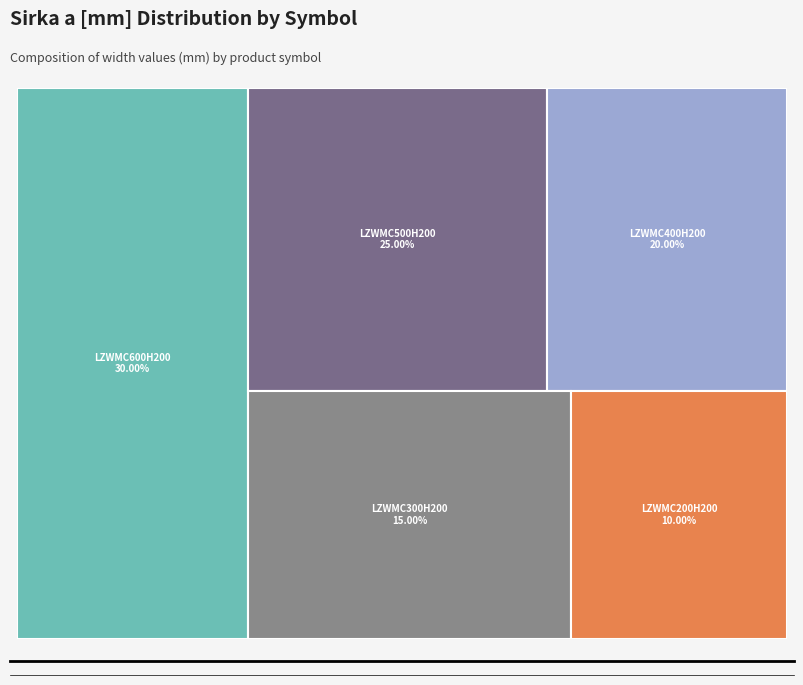

To the nearest percent, what portion does LZWMC300H200 represent?

15%